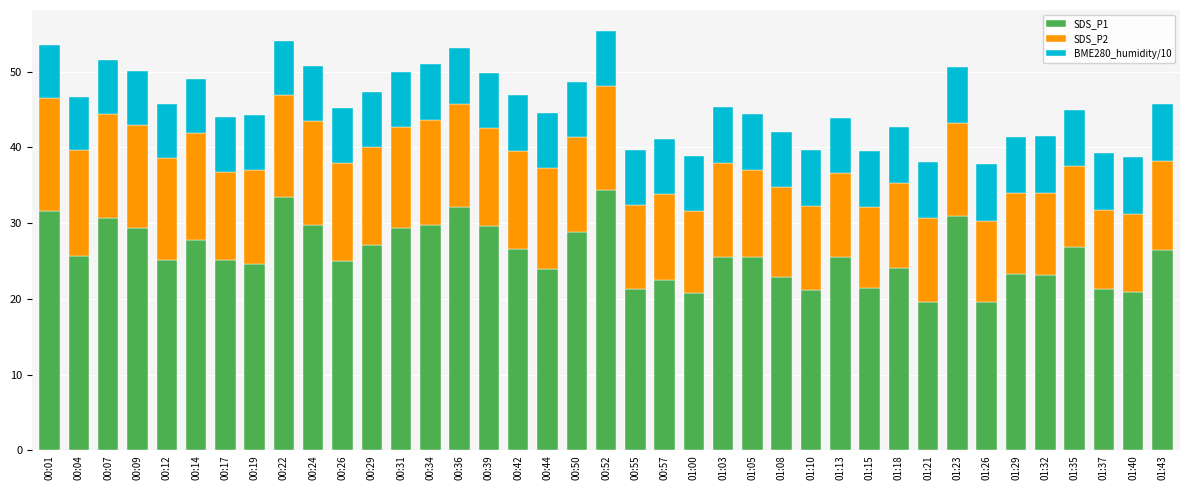

True or false: SDS_P1 has a value of 10.2 at 01:10.

False